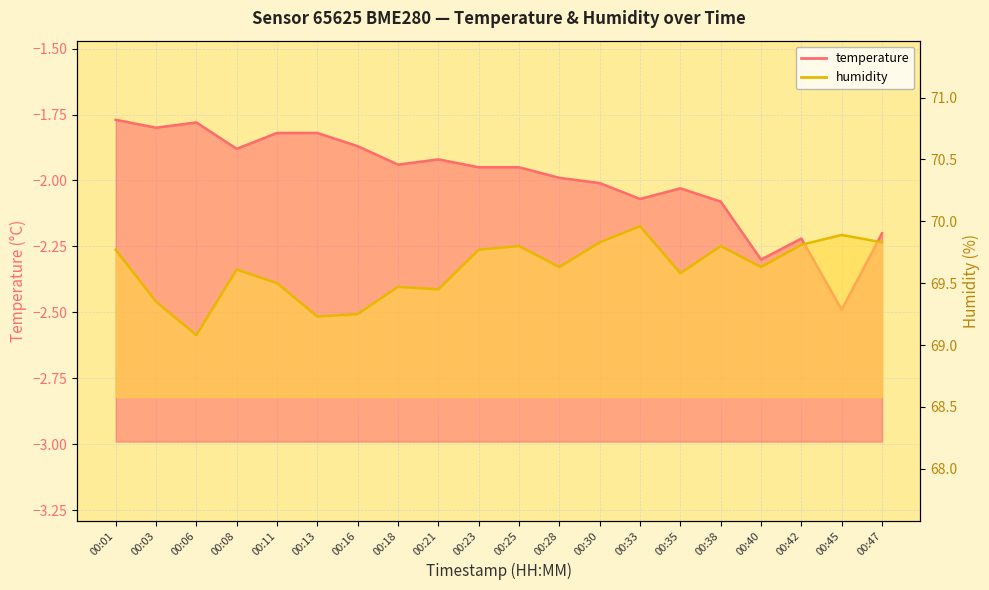

What is the value of the temperature point at the 9th from the left?

-1.9